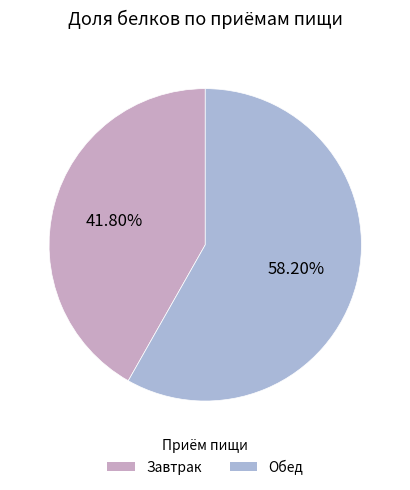

How many slices are in this pie chart?

2